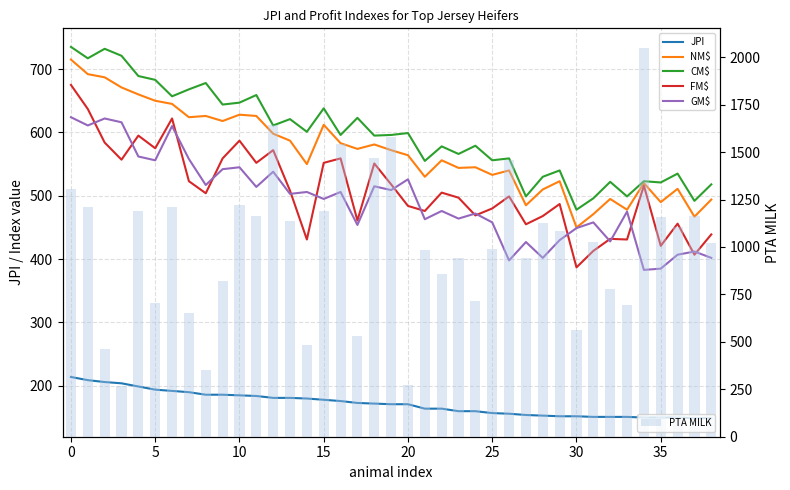

Reading left to right, extract all data points from this chart.

JPI: 214	209	206	204	199	194	192	190	186	186	185	184	181	181	180	178	176	173	172	171	171	164	164	160	160	157	156	154	153	152	152	151	151	151	150	150	150	149	149
NM$: 715	692	687	671	660	650	645	624	626	618	628	626	598	587	550	612	583	574	581	572	564	530	556	544	545	533	540	485	510	523	450	471	495	478	520	490	511	467	494
CM$: 735	717	732	721	689	683	657	668	678	644	647	659	611	621	601	638	596	623	595	596	599	555	578	566	579	556	559	499	530	540	478	496	522	499	523	521	535	492	518
FM$: 675	637	584	557	595	575	622	523	504	559	587	552	572	508	431	552	559	461	551	518	484	476	505	497	469	480	499	455	468	487	387	413	432	431	516	421	456	407	439
GM$: 624	611	622	616	562	556	610	558	517	542	545	514	538	503	506	495	506	454	515	509	526	463	476	464	472	458	398	427	402	430	449	458	428	475	383	385	407	412	402
PTA MILK: 1305	1210	462	266	1188	705	1210	654	351	821	1220	1164	1645	1135	482	1190	1542	532	1471	1581	275	982	858	943	715	990	1456	940	1128	1086	560	1025	781	696	2050	1156	1103	1164	1021